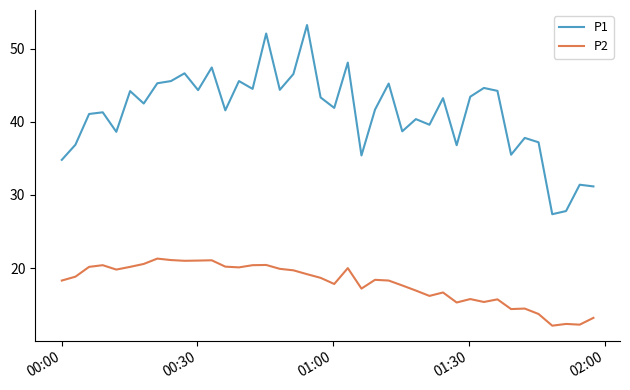

How many lines are shown in the chart?

2